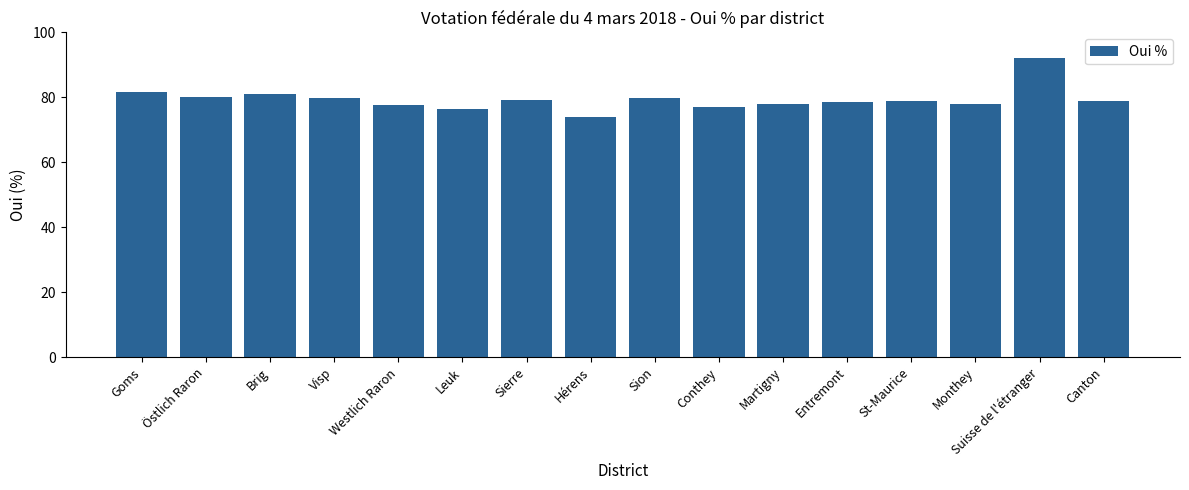

True or false: the data shows 110.7 at Hérens.

False